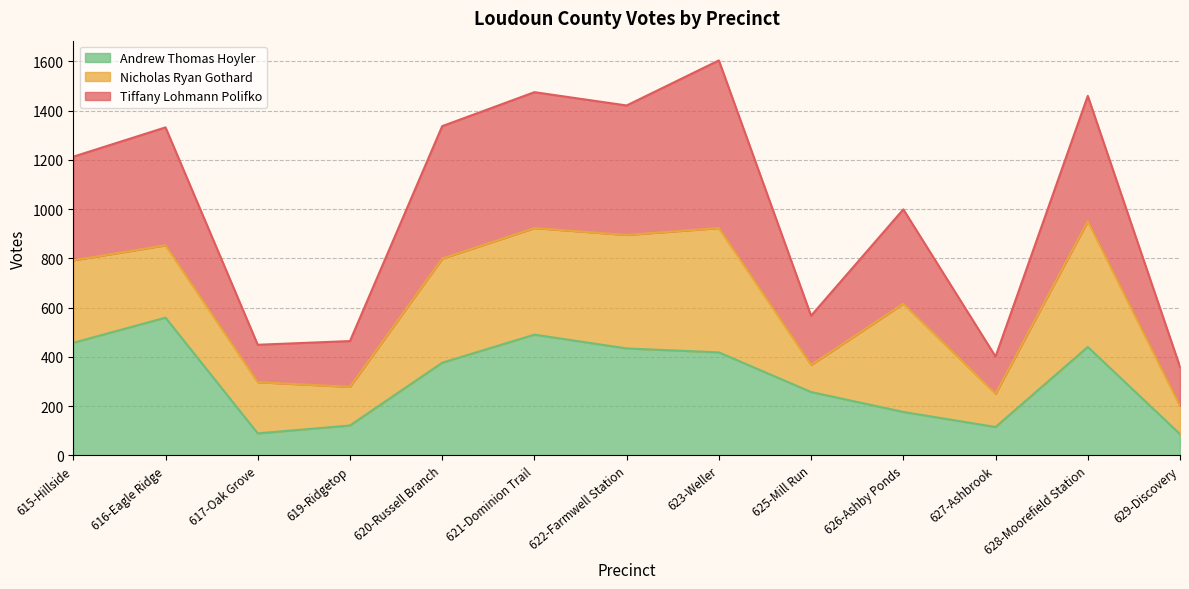

What is the total value across all series at 623-Weller?

1604